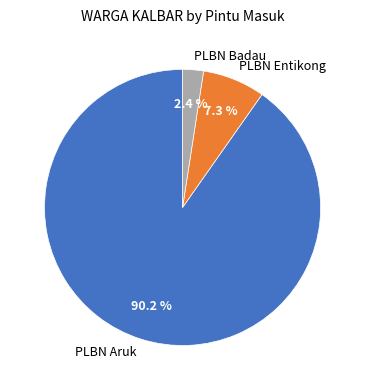

Which has a higher value, PLBN Badau or PLBN Entikong?

PLBN Entikong